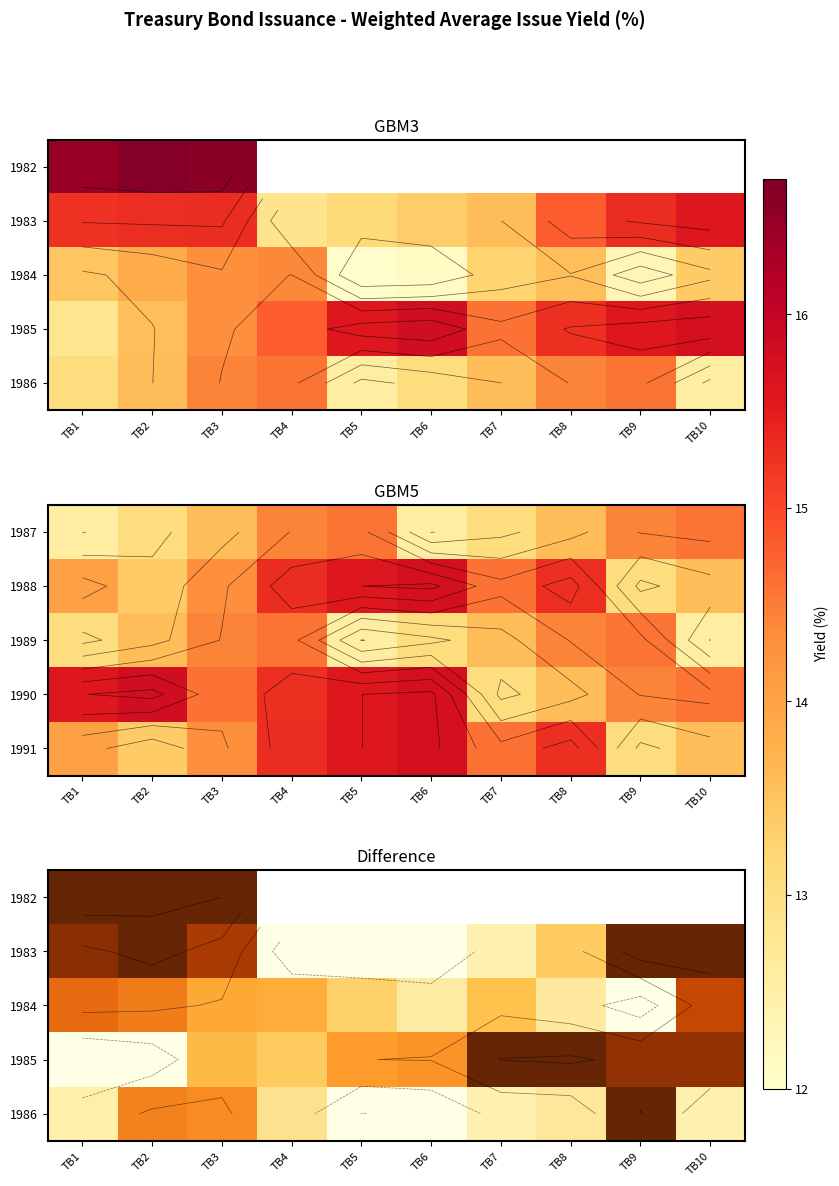

At which label does 1985 reach its peak?

TB8